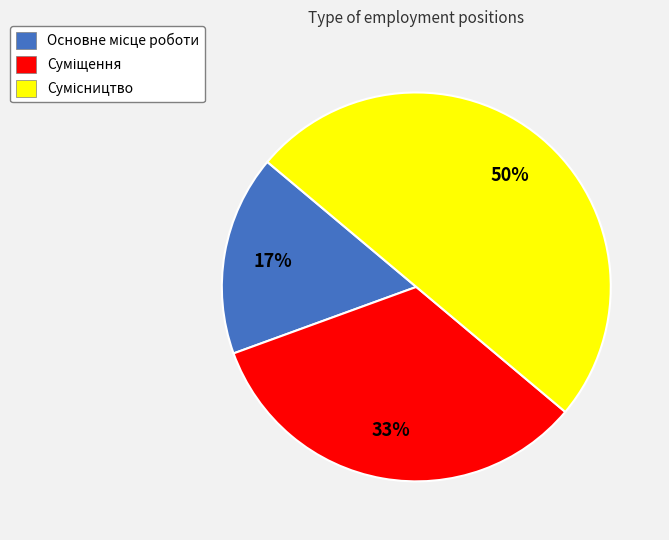

To the nearest percent, what is the difference between the largest and smallest slice percentages?

33%